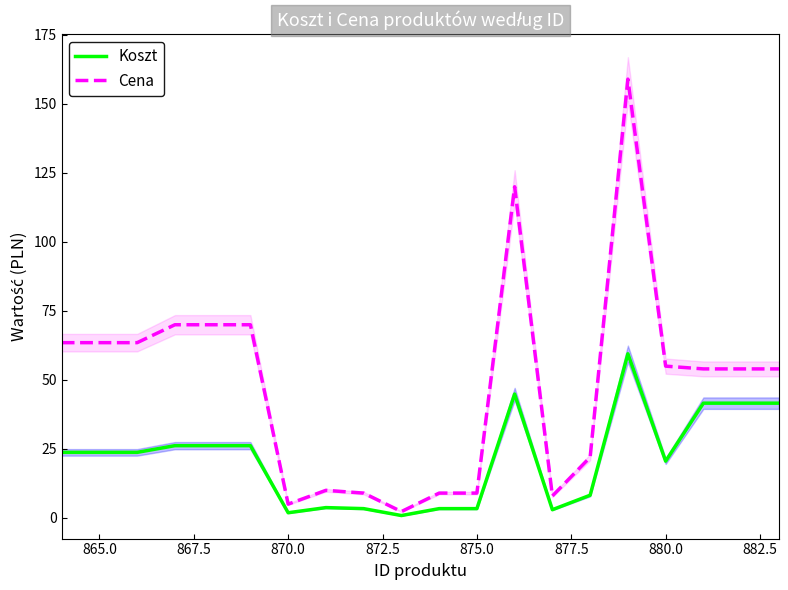

The value of Cena at 870.0 is 5.0. True or false?

True